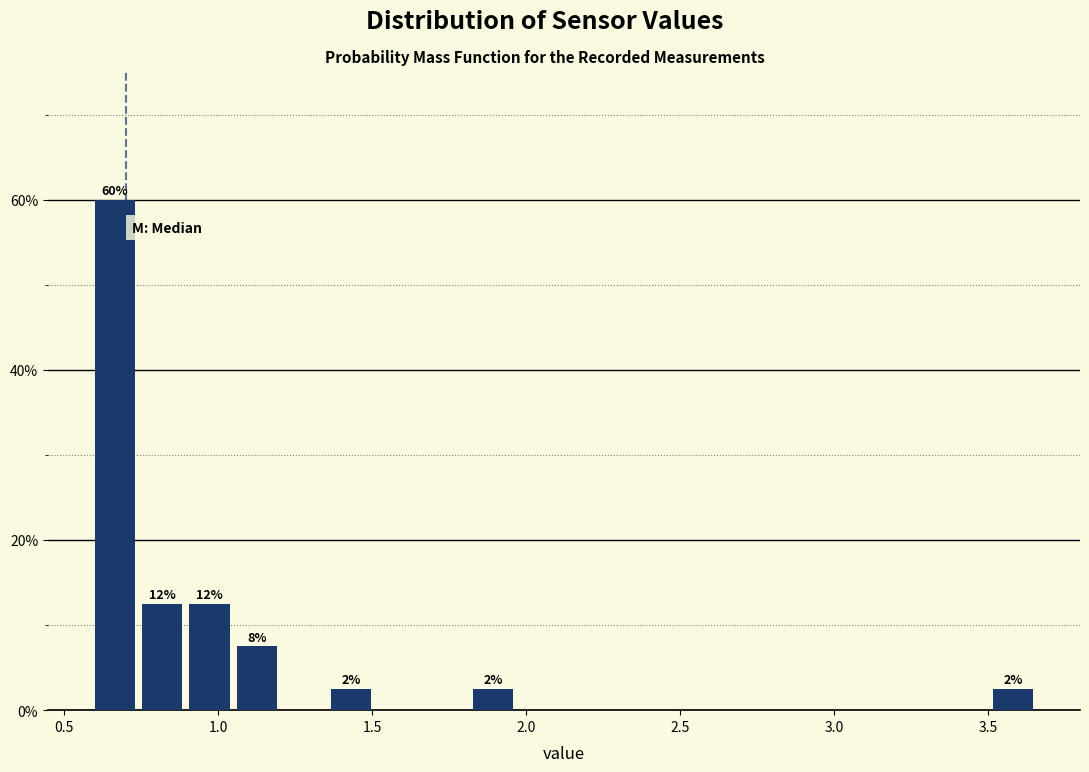

Read against the x-axis, roughly where is the centre of the tallest bar?

0.65